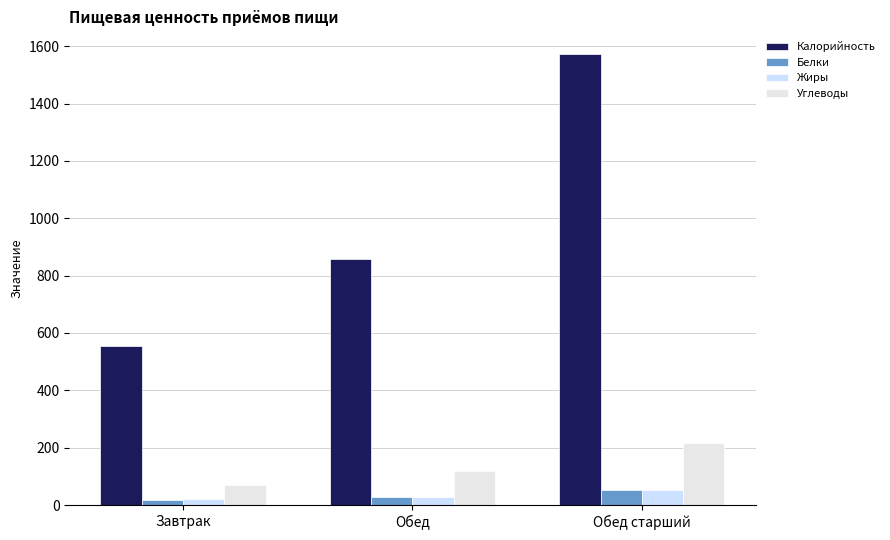

Between Обед and Обед старший, which series saw the biggest shift?

Калорийность